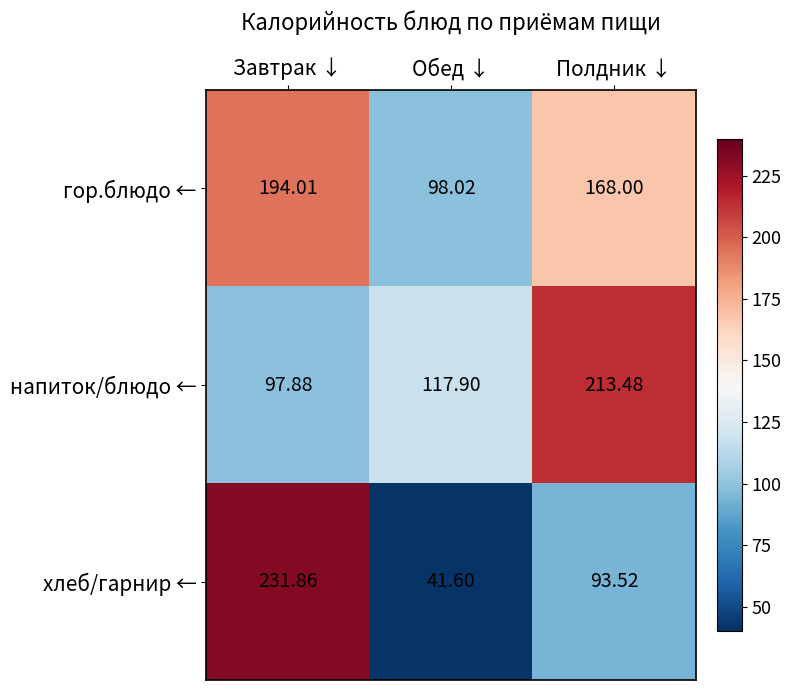

What is the minimum value shown in the chart?

41.6